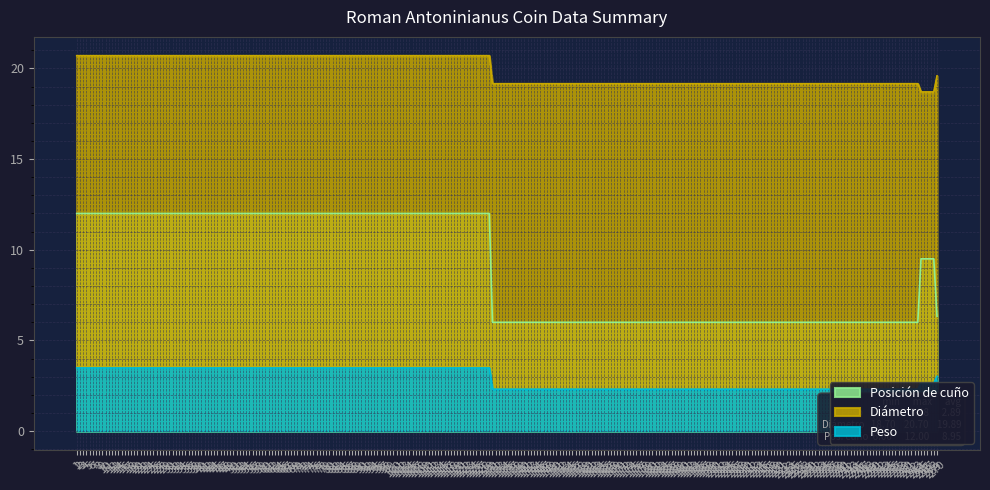

What is the label of the 9th point from the right?

268